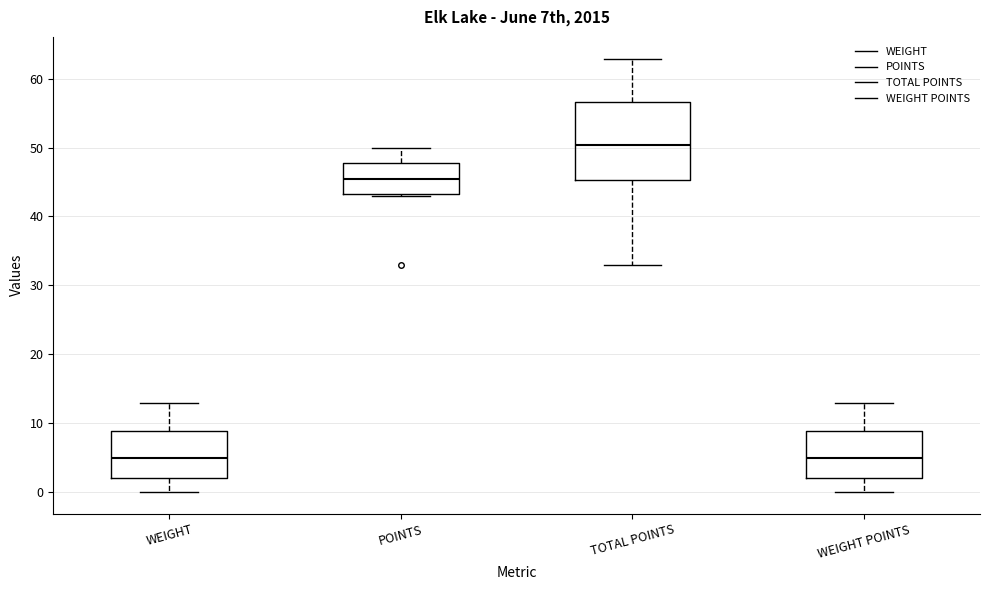

Which box's median line is the highest?

TOTAL POINTS